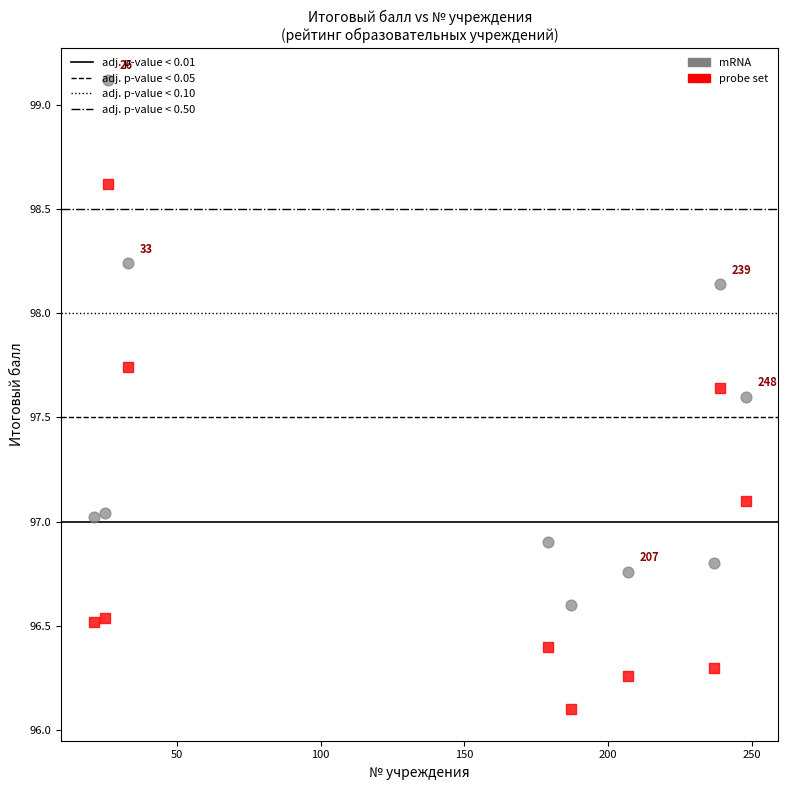

Which series reaches the maximum Y coordinate?

mRNA